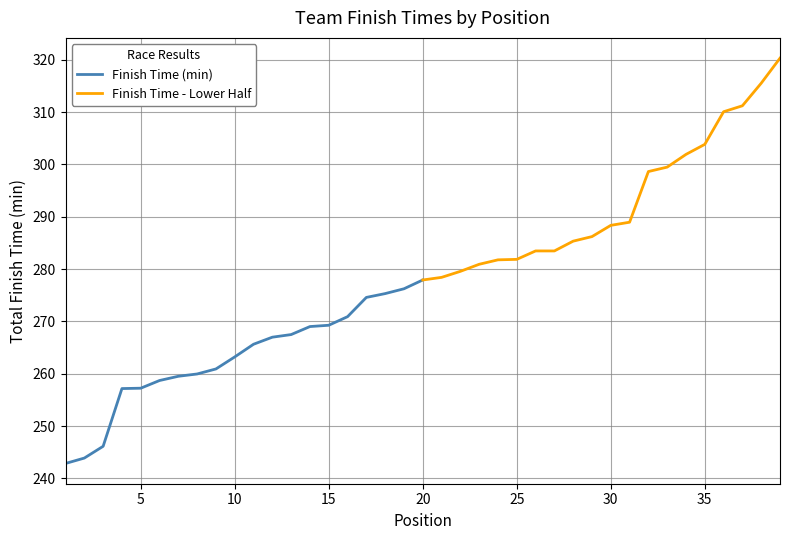

True or false: Finish Time - Lower Half has more than 1 points higher than both neighbors.

False